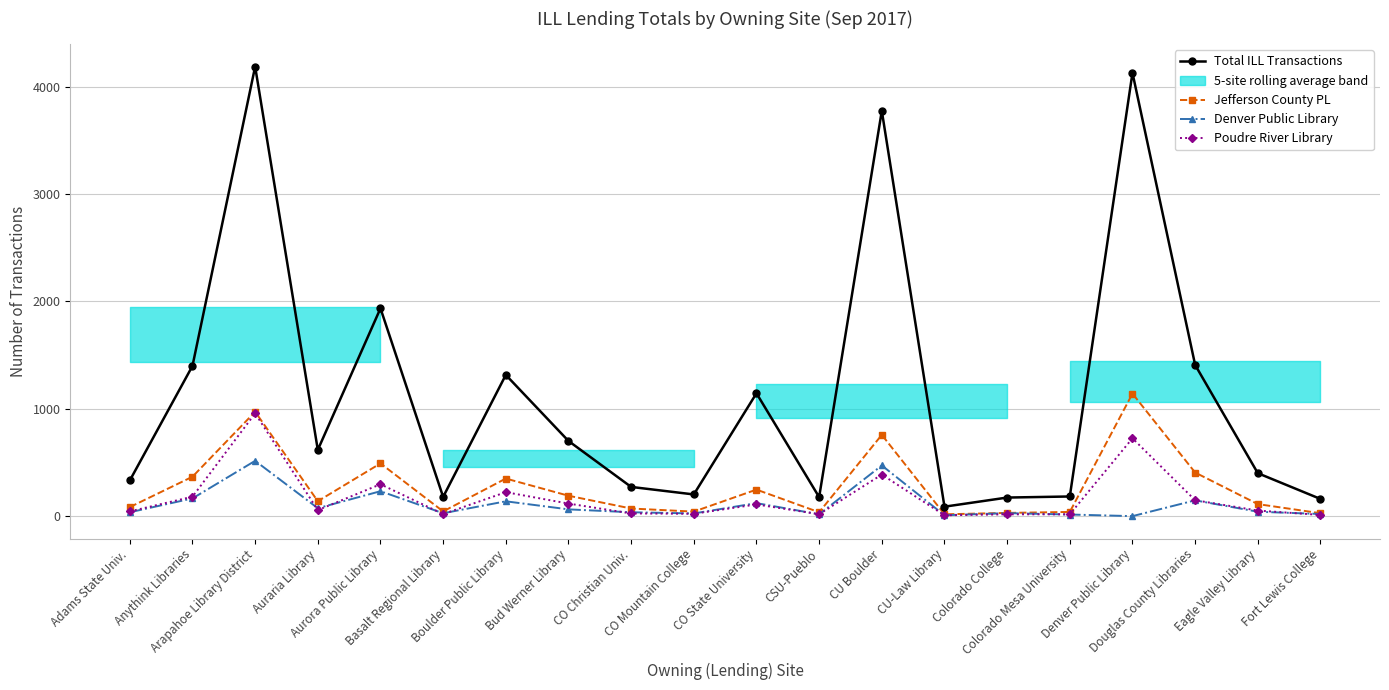

Is the value of Total ILL Transactions at Anythink Libraries greater than the value of Denver Public Library at CO Mountain College?

Yes